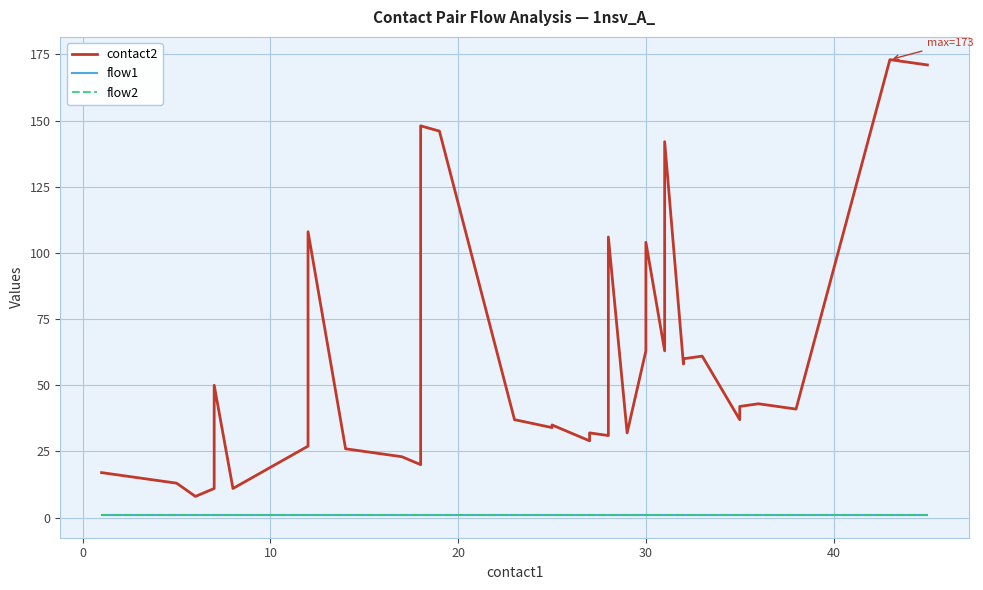

What is the label of the 36th point from the left?

35